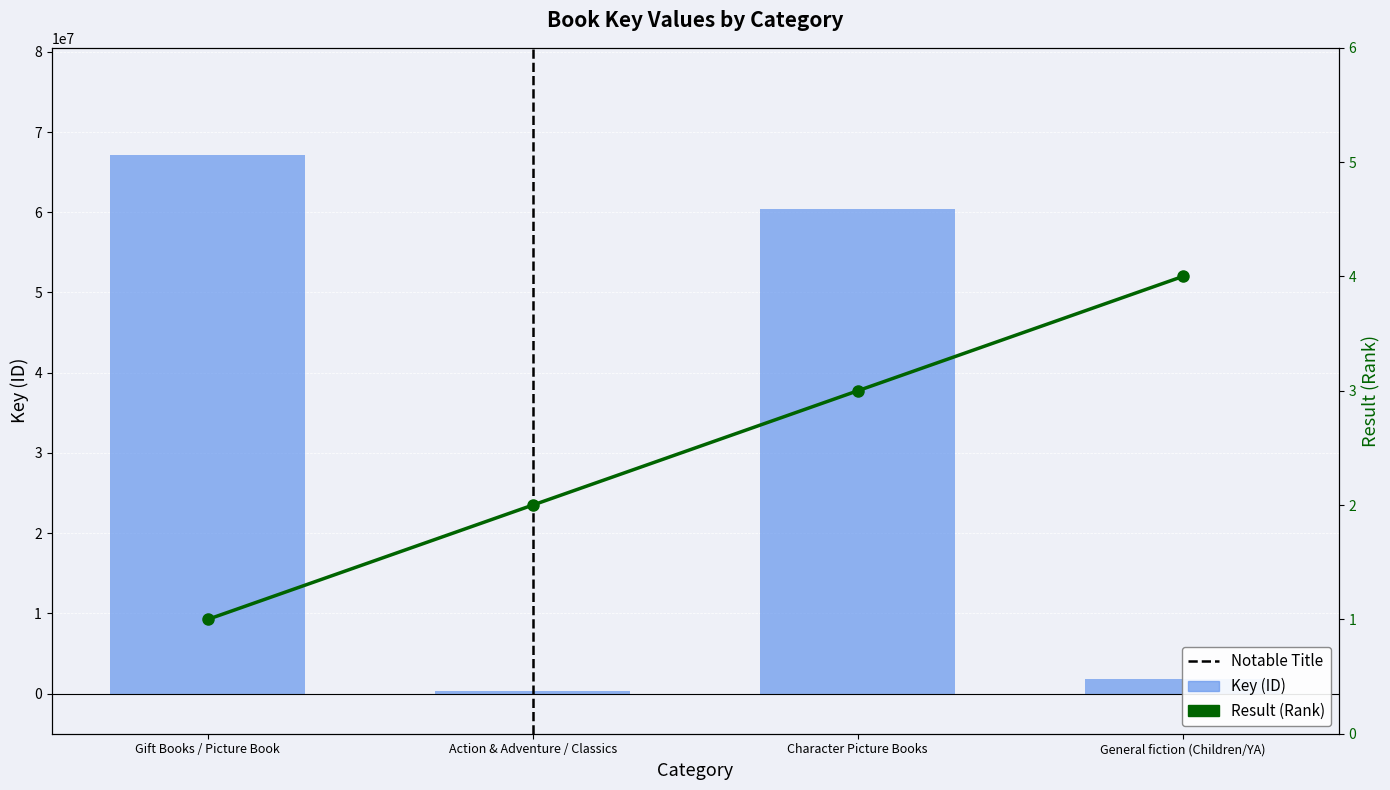

How many categories are shown in the chart?

4